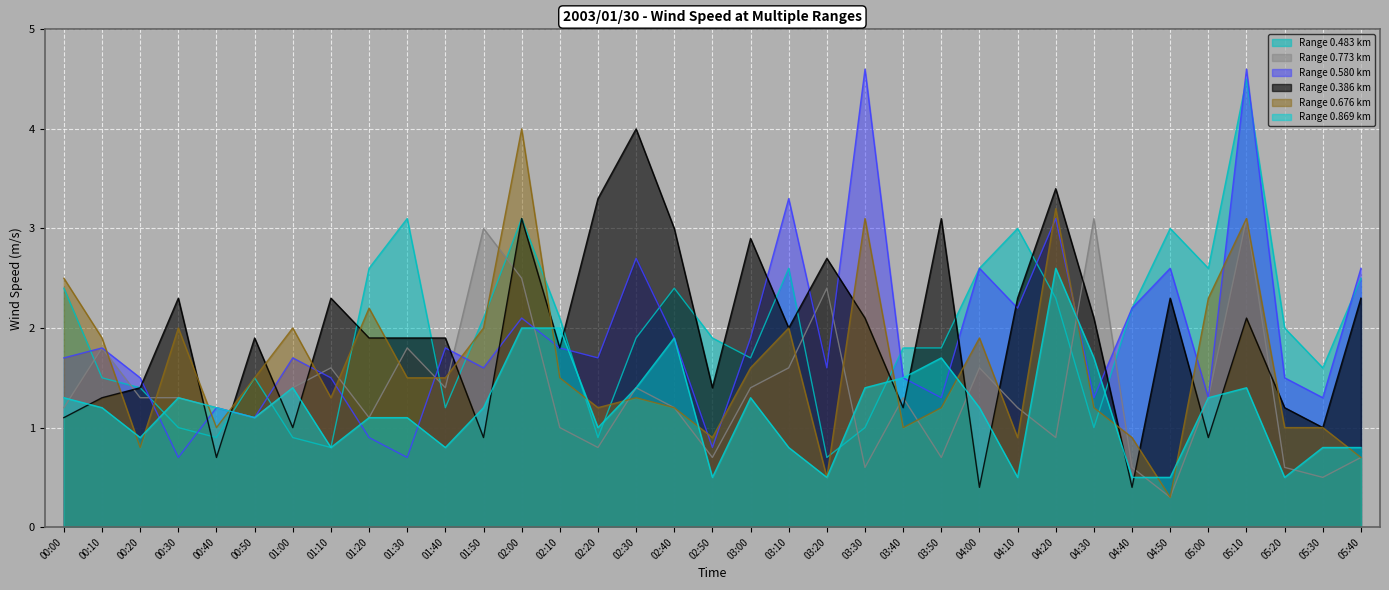

True or false: 0.869 has a value of 1.9 at 00:40.

False